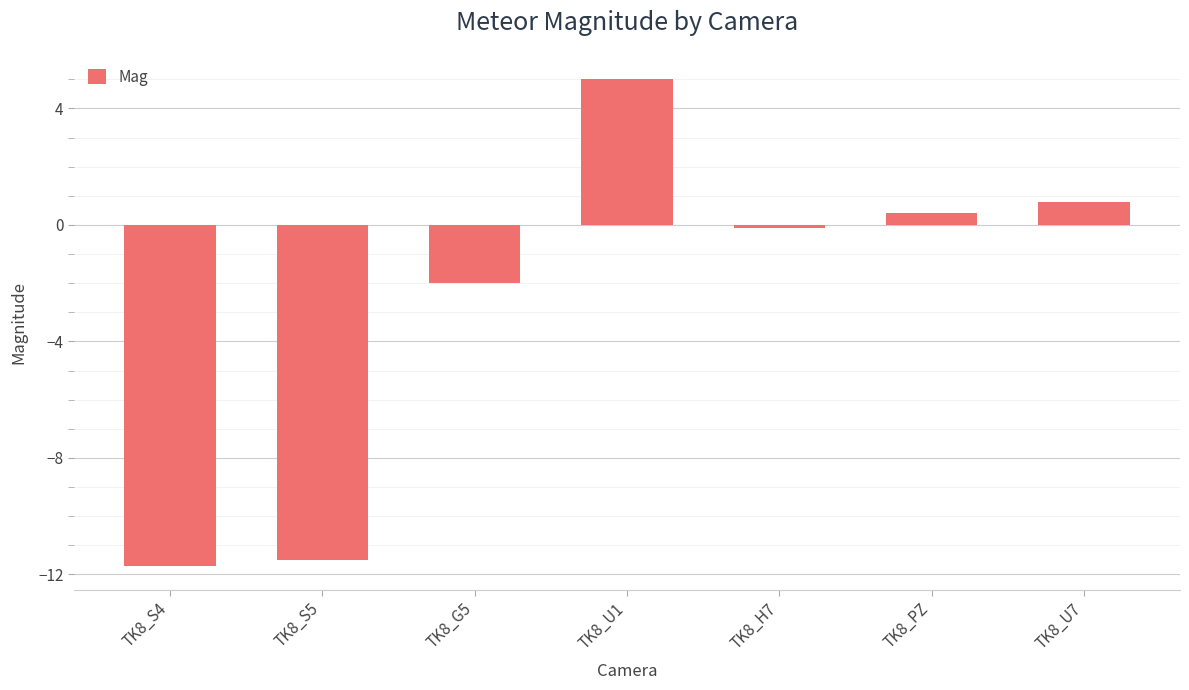

What is the change in value from TK8_S5 to TK8_H7?

+11.4